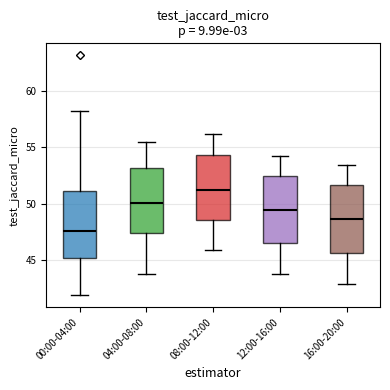

Reading left to right, read every box against the y-axis: the position of its median line, the range the box covers, and the ends of its whiskers. The values are not printed on the chart, so give them approximately, as read against the axis.

00:00-04:00: median 47.5, box 45.0 to 51.0, whiskers 42.0 to 58.0
04:00-08:00: median 50.0, box 47.5 to 53.0, whiskers 44.0 to 55.5
08:00-12:00: median 51.5, box 48.5 to 54.5, whiskers 46.0 to 56.0
12:00-16:00: median 49.5, box 46.5 to 52.5, whiskers 44.0 to 54.0
16:00-20:00: median 48.5, box 45.5 to 51.5, whiskers 43.0 to 53.5